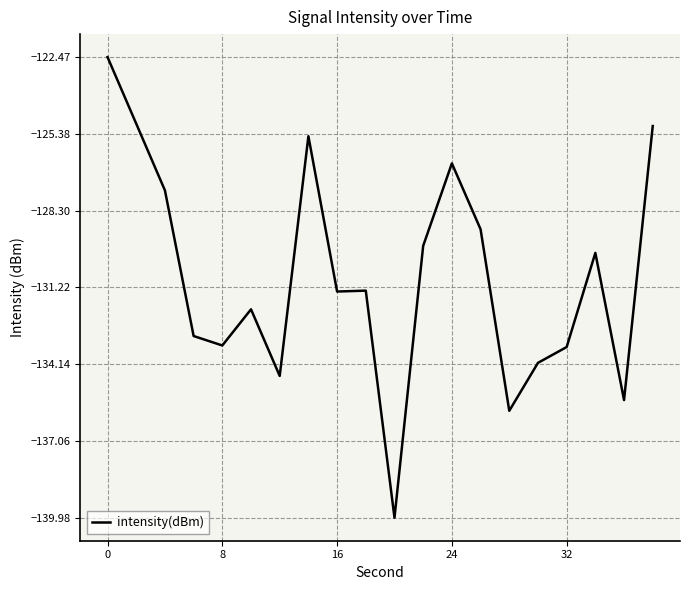

What is the smallest value displayed?

-140.0